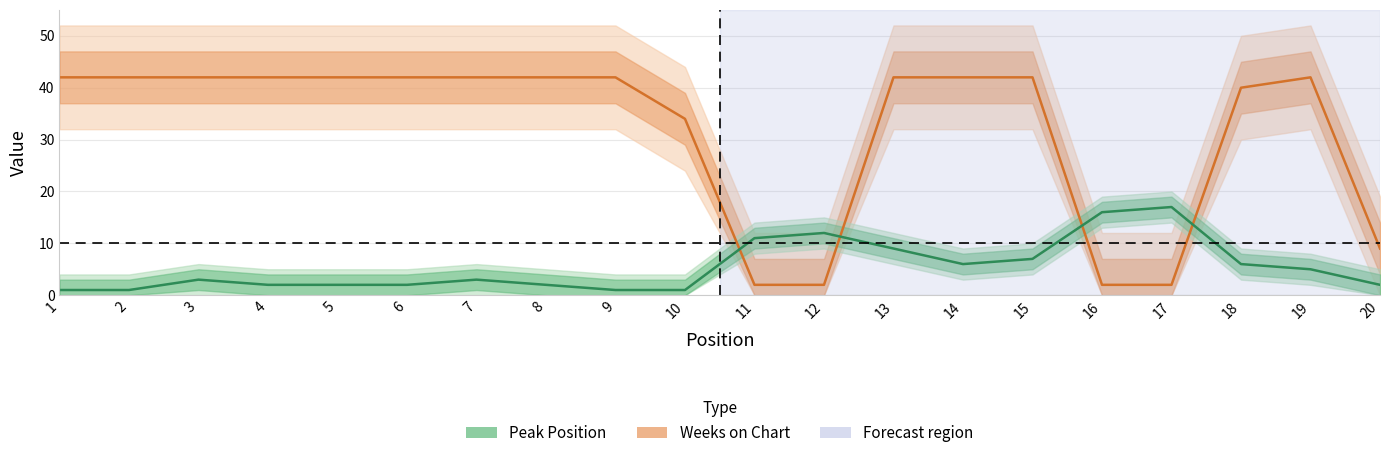

Which category has the highest value across all series?

1